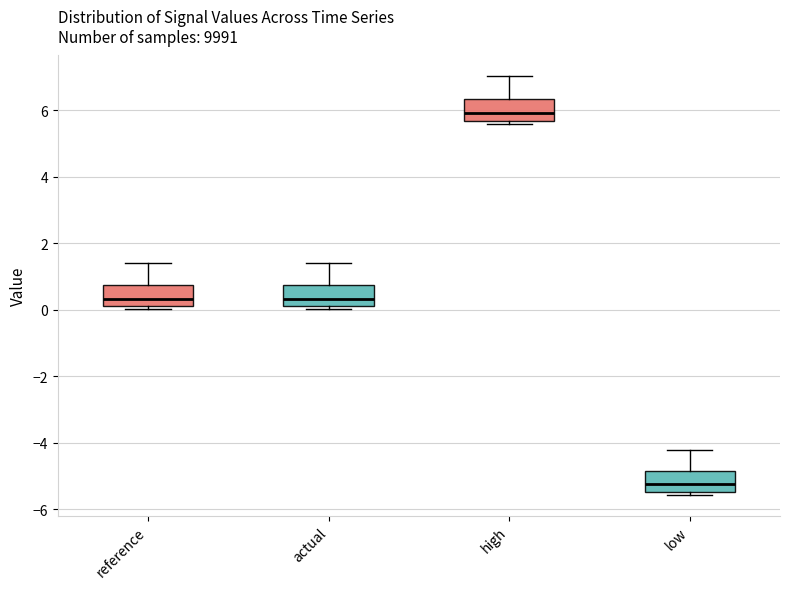

Which box's median line is the lowest?

low